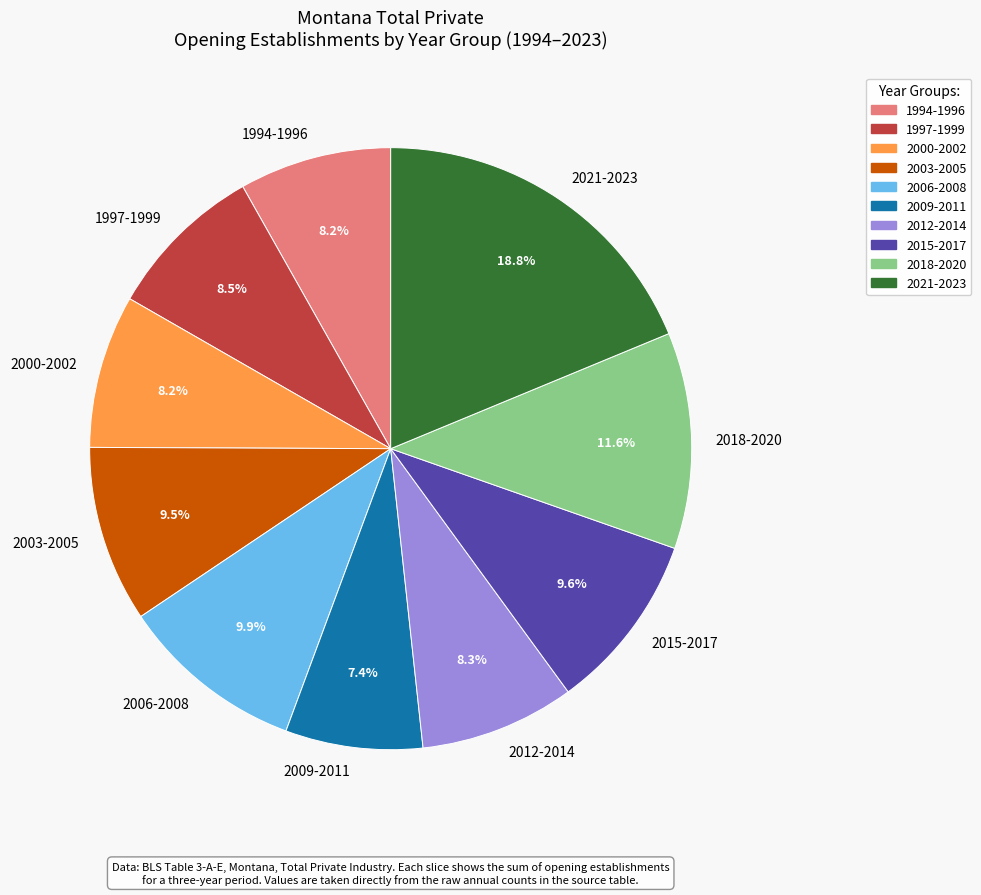

What portion of the pie excludes 2015-2017?

90.4%